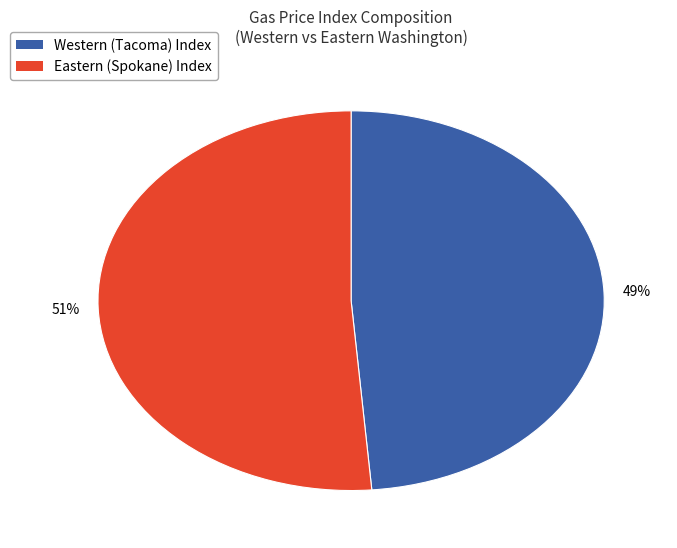

Do Western (Tacoma) Index and Eastern (Spokane) Index together represent more than half of the pie?

Yes